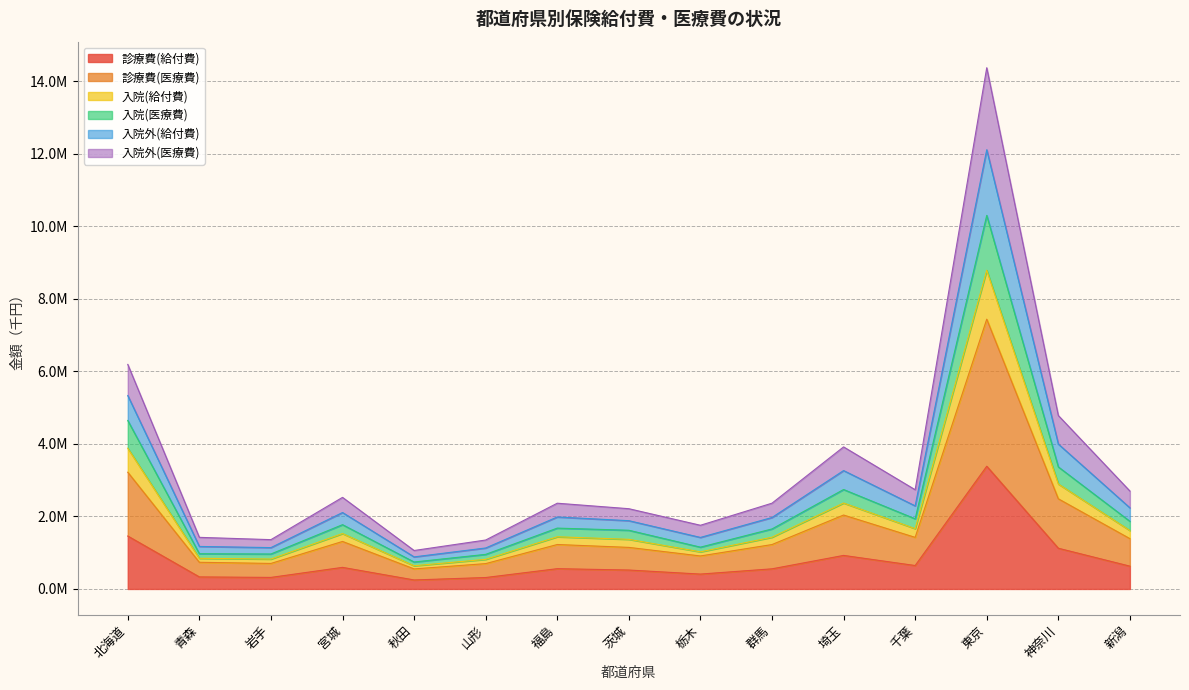

Does the chart have visible grid lines?

Yes